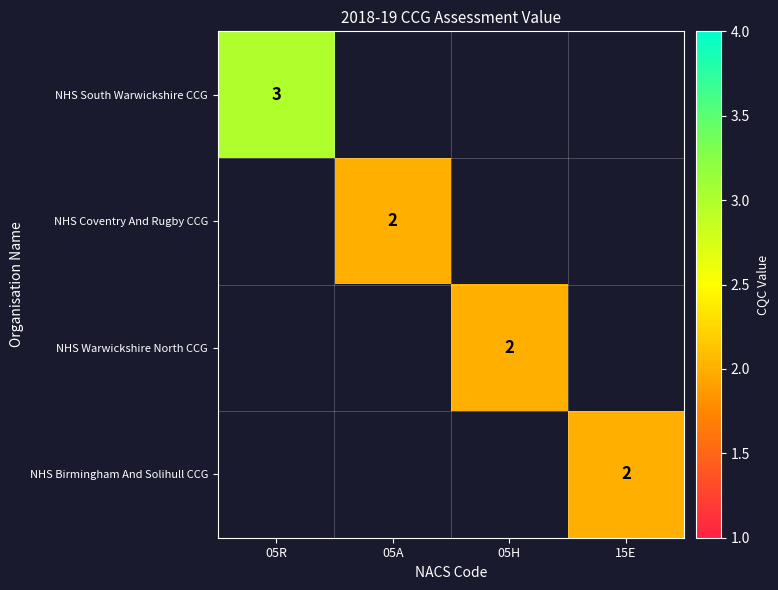

What is the minimum value shown in the chart?

2.0